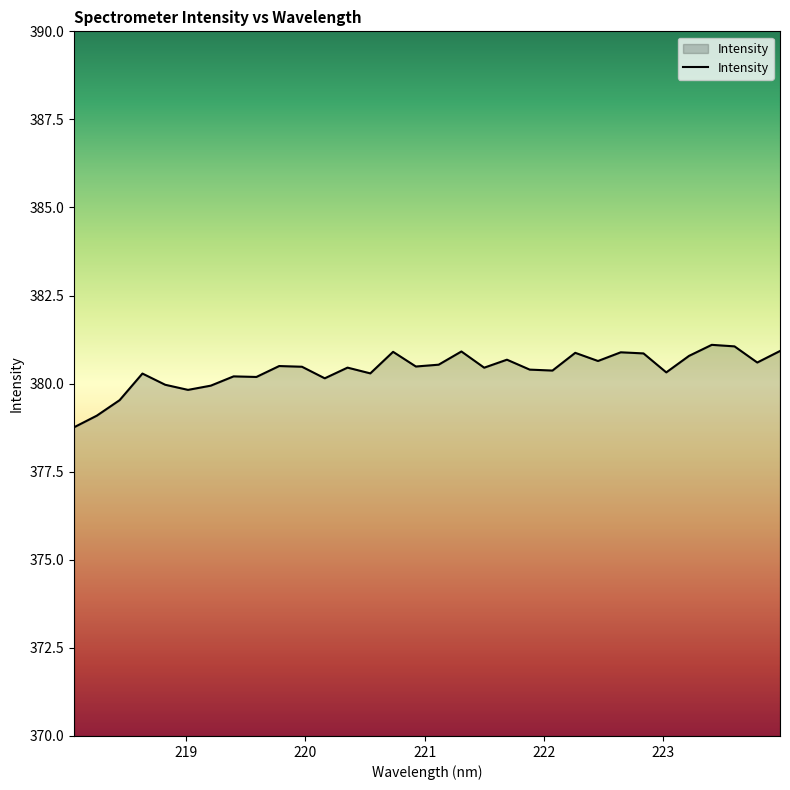

What is the difference between the maximum and minimum values?

2.3